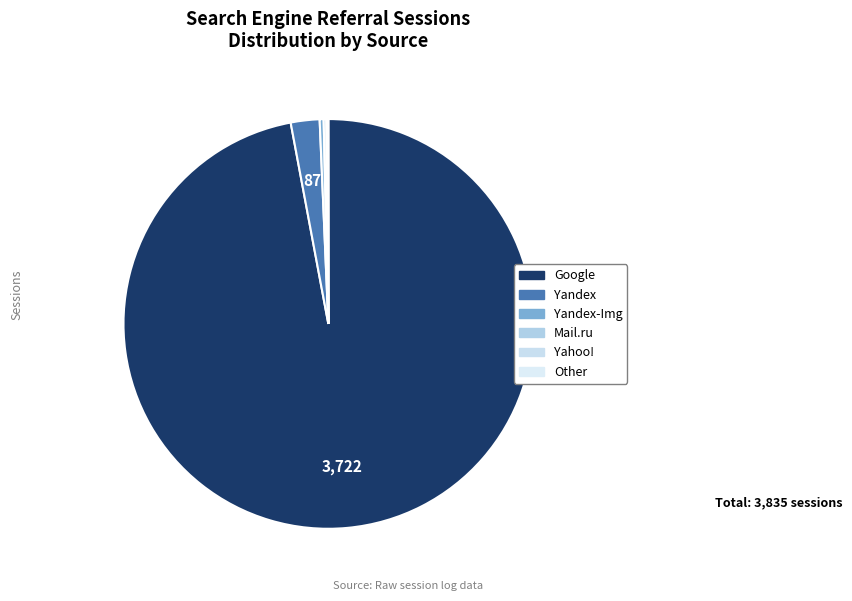

To the nearest percent, what is the difference between the largest and smallest slice percentages?

97%